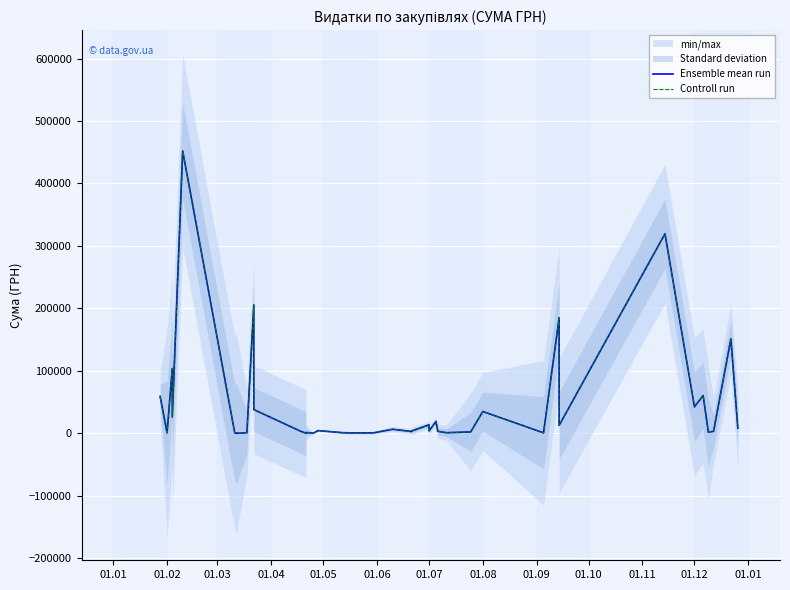

What is the minimum value for Controll run?

250.0